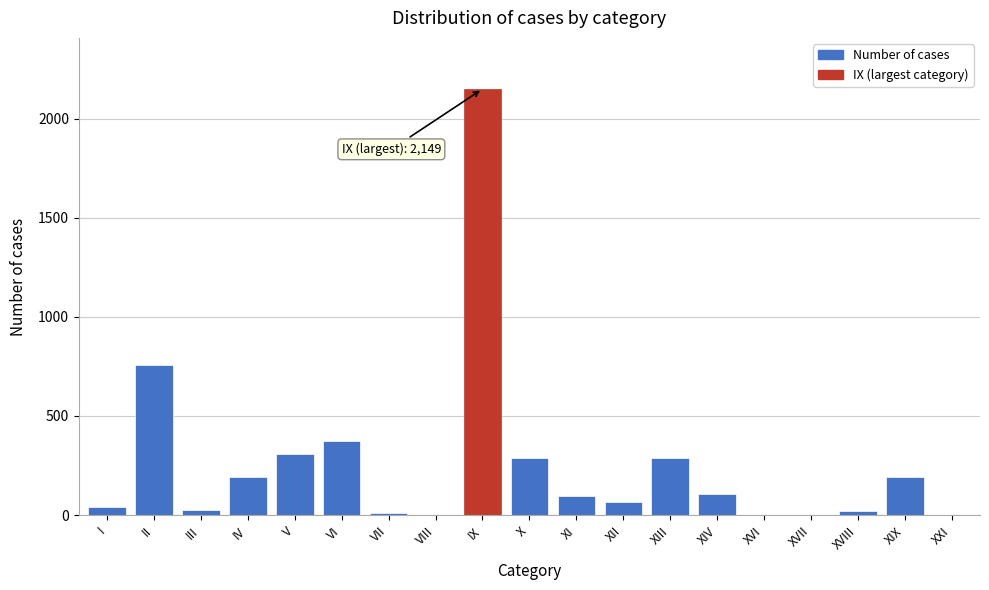

What is the maximum value shown in the chart?

2149